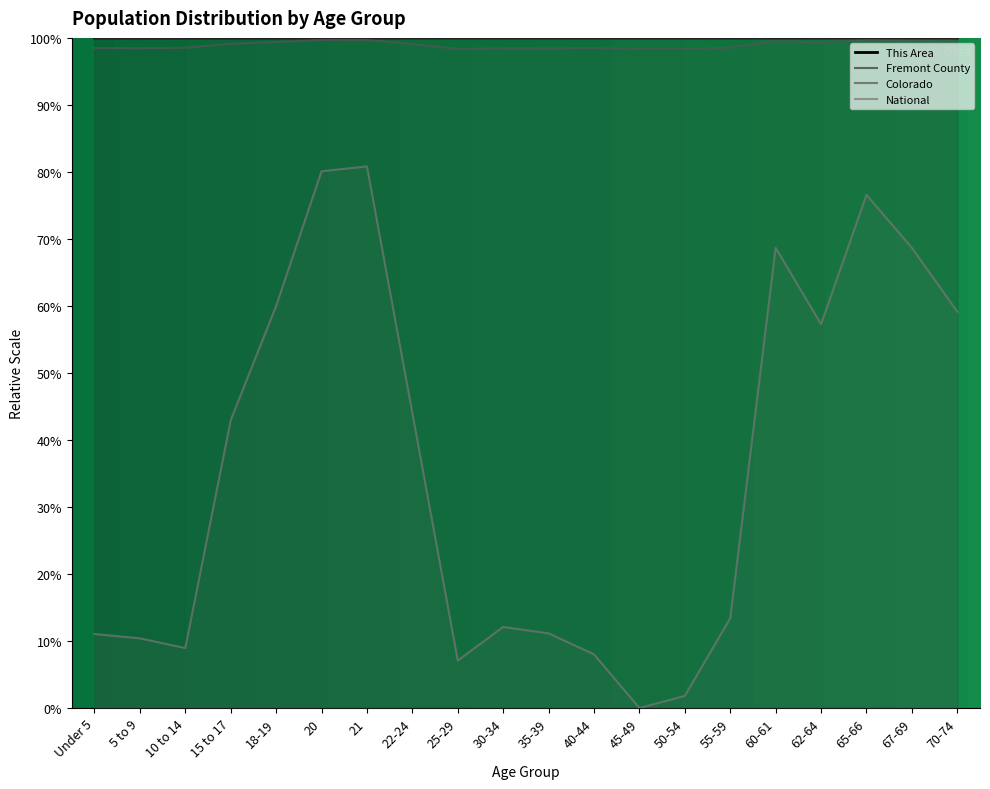

How many data points does each series have?

20